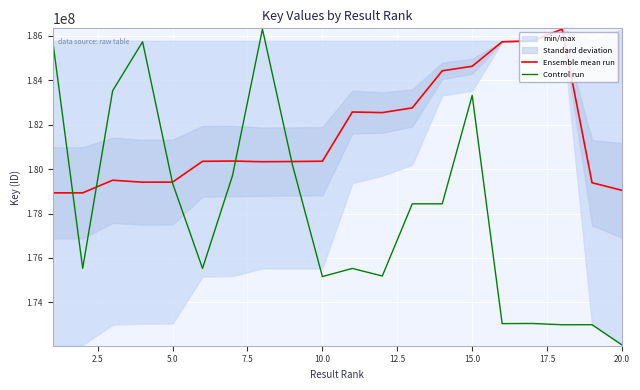

What is the lowest value of the Ensemble mean run series?

178930461